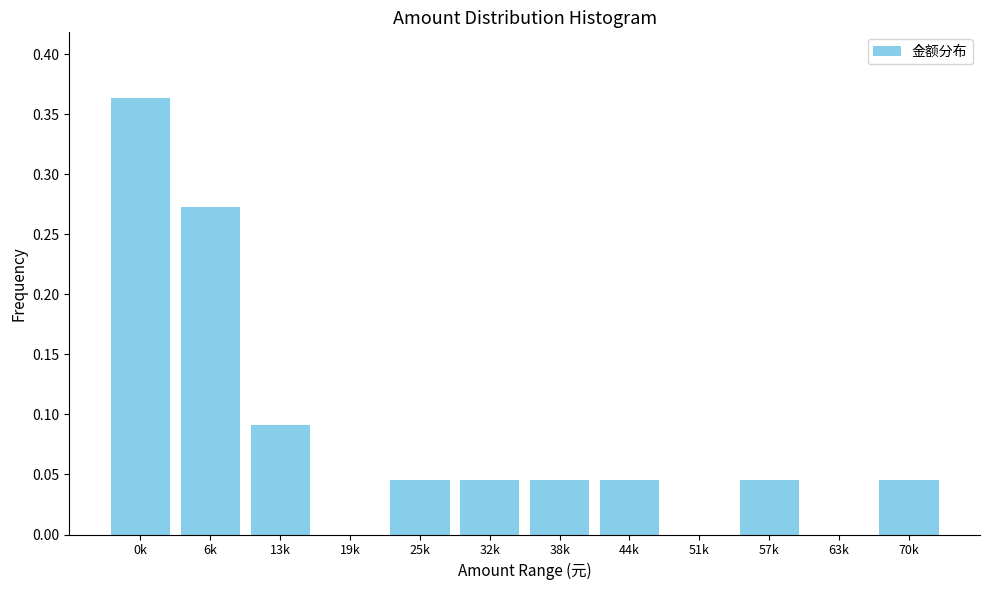

The value at 63k is 0.0. True or false?

True